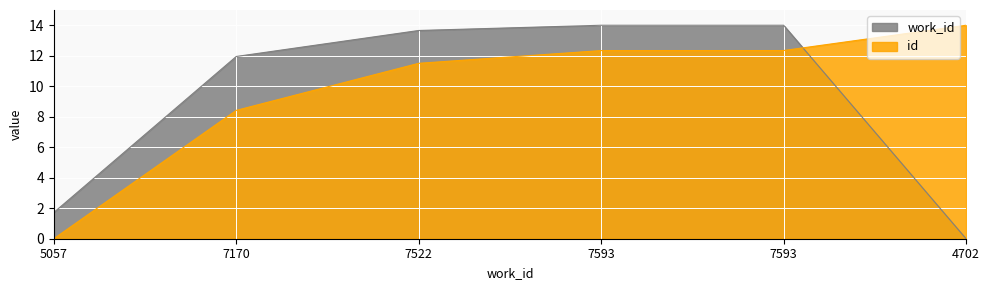

True or false: work_id and id intersect in this chart.

True